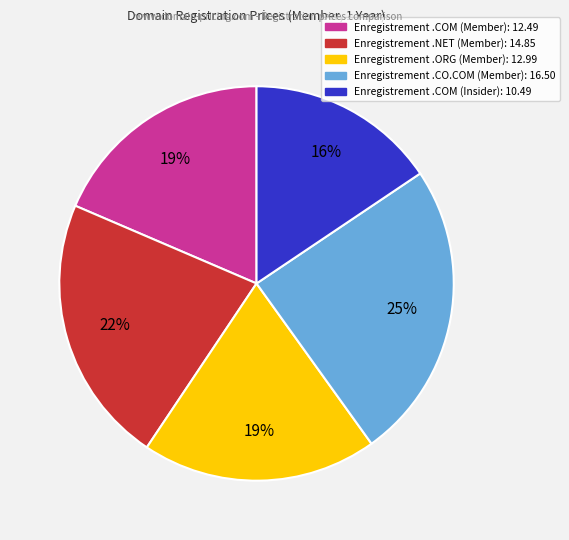

To the nearest percent, what is the difference between the largest and smallest slice percentages?

9%